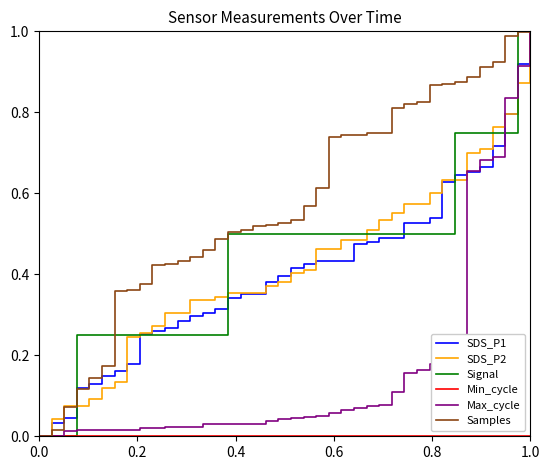

Which series has the largest total across all categories?

Samples